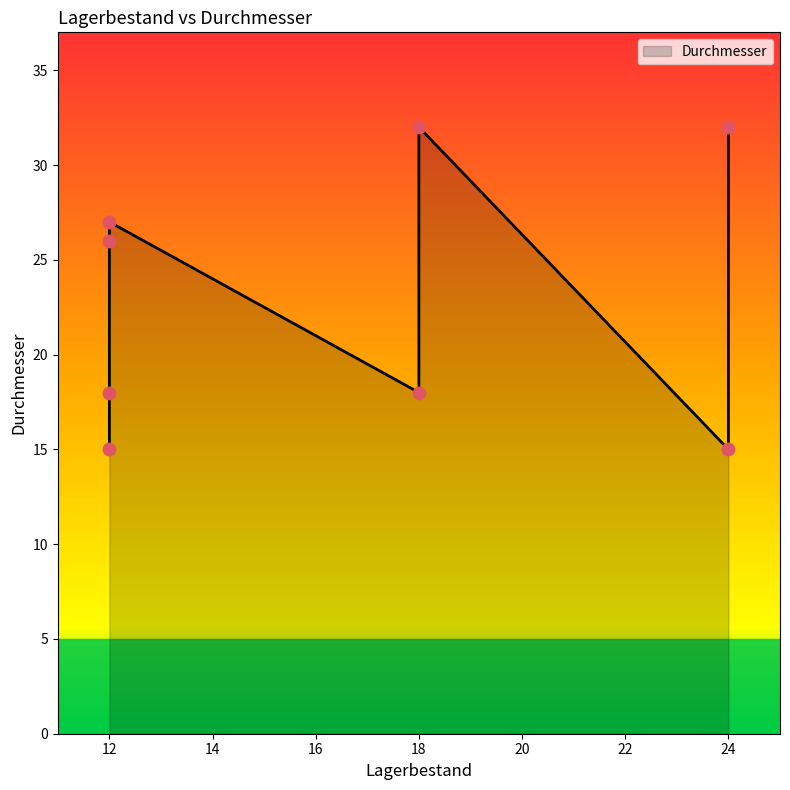

Between 12 and 24, which is larger?

12